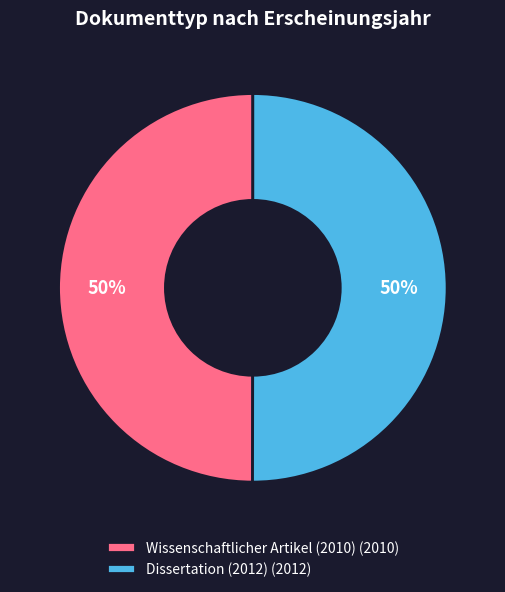

To the nearest percent, what percentage of the pie is Wissenschaftlicher Artikel (2010) (2010)?

50%